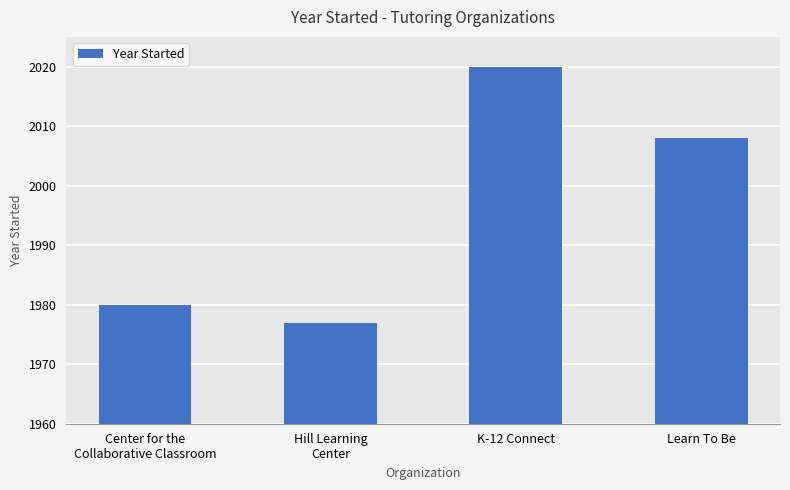

Which label corresponds to the largest value in the chart?

K-12 Connect